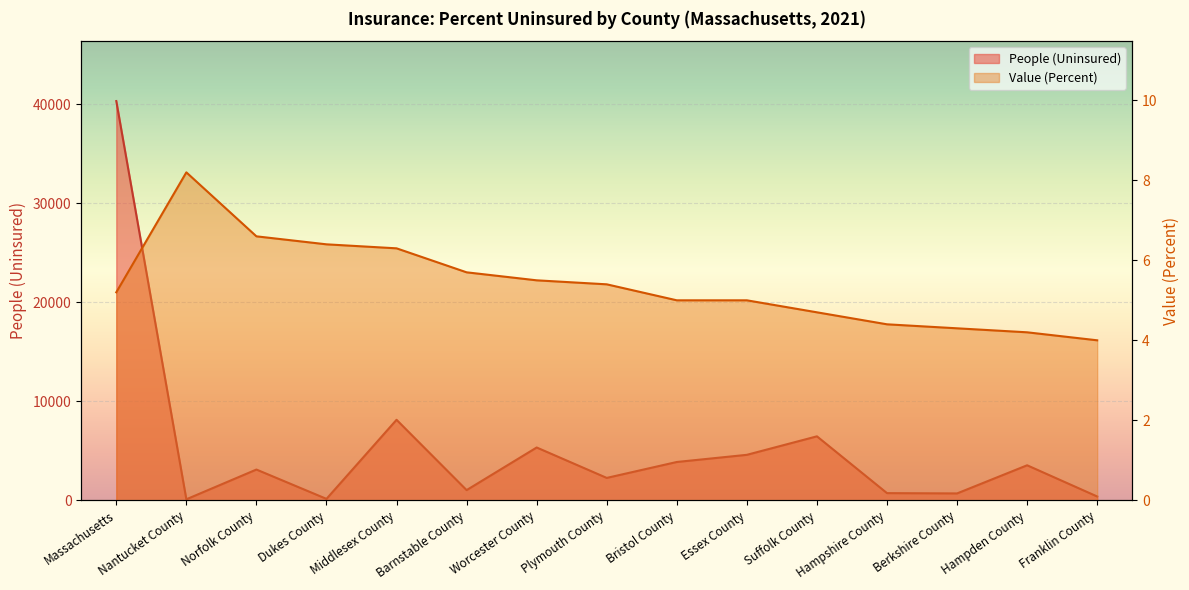

What is the label of the 10th point from the left?

Essex County